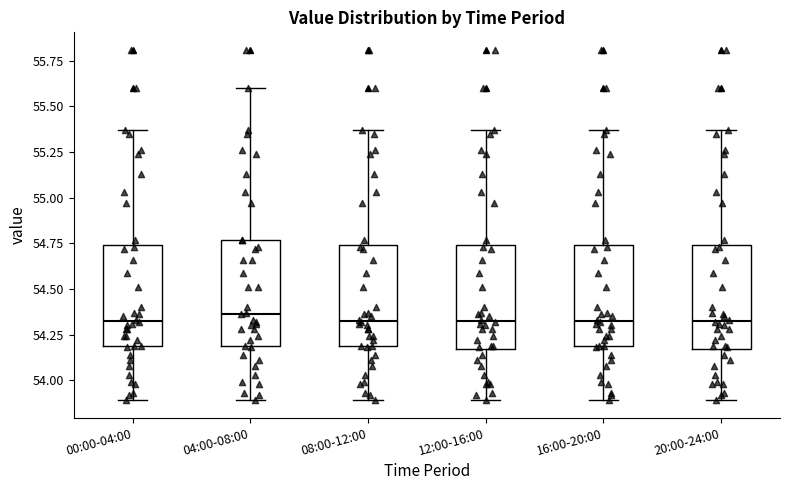

Reading left to right, transcribe this box plot: for each box, give where its median line is, the range the box spans, and where its two whiskers end, as read against the y-axis. The values are not printed on the chart, so give them approximately, as read against the axis.

00:00-04:00: median 54.35, box 54.20 to 54.75, whiskers 53.90 to 55.35
04:00-08:00: median 54.35, box 54.20 to 54.75, whiskers 53.90 to 55.60
08:00-12:00: median 54.35, box 54.20 to 54.75, whiskers 53.90 to 55.35
12:00-16:00: median 54.35, box 54.15 to 54.75, whiskers 53.90 to 55.35
16:00-20:00: median 54.35, box 54.20 to 54.75, whiskers 53.90 to 55.35
20:00-24:00: median 54.35, box 54.15 to 54.75, whiskers 53.90 to 55.35